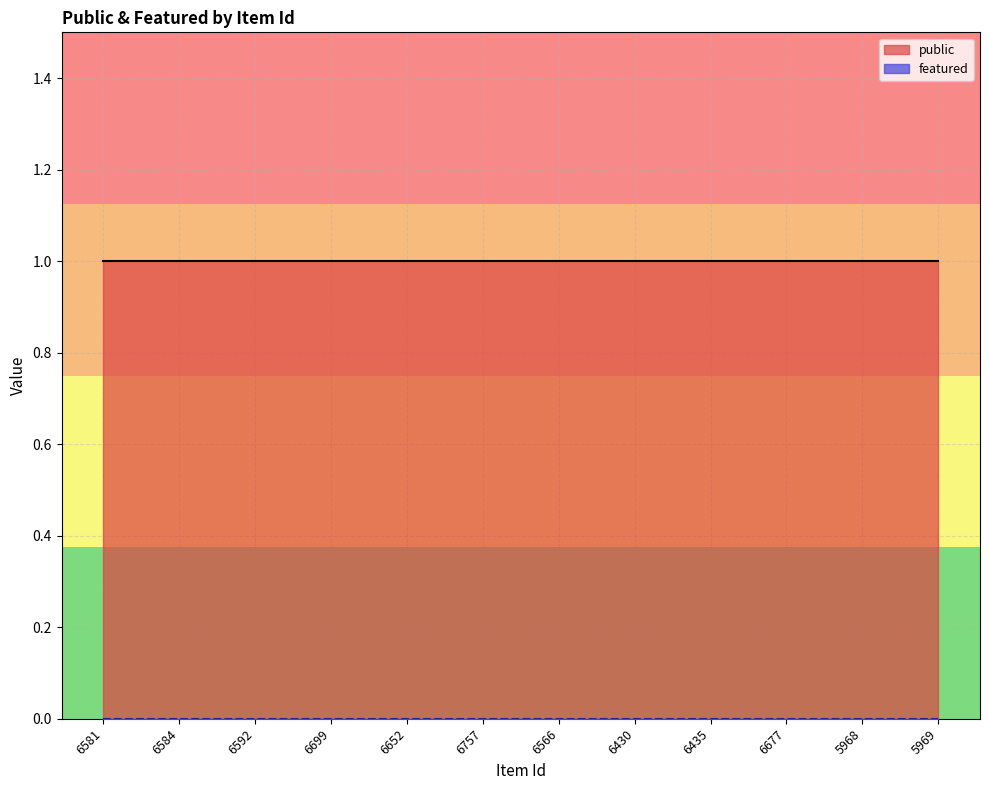

Which series has the largest range (max minus min)?

public